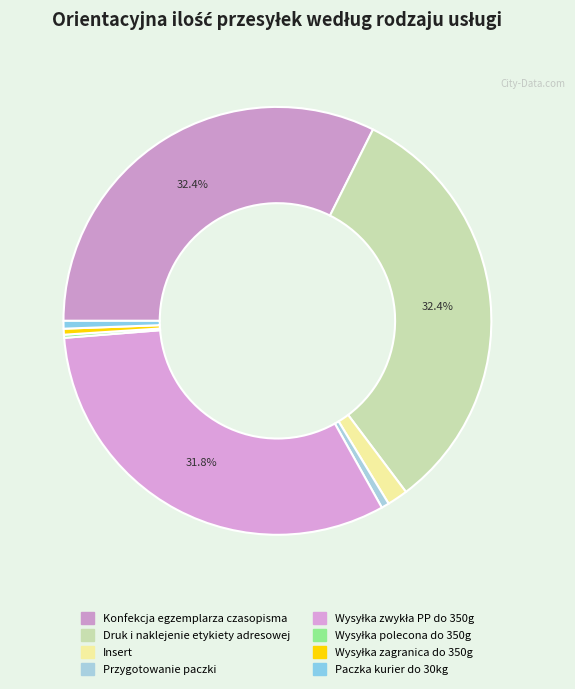

Rank the categories by value from lowest to highest.

Wysyłka polecona do 350g, Wysyłka zagranica do 350g, Przygotowanie paczki, Paczka kurier do 30kg, Insert, Wysyłka zwykła PP do 350g, Konfekcja egzemplarza czasopisma, Druk i naklejenie etykiety adresowej